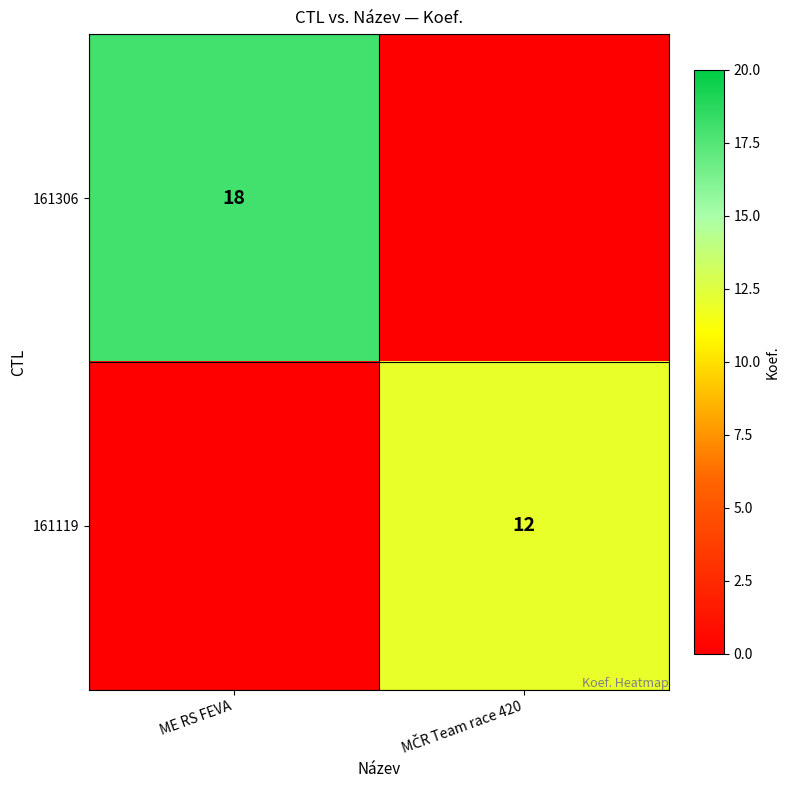

Is it true that 161306 equals 4 at ME RS FEVA?

False